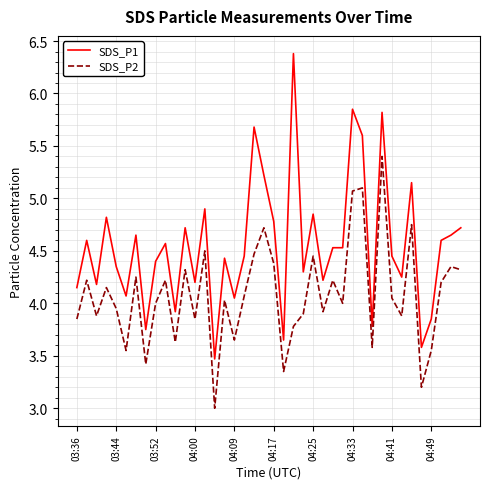

What is the difference between the maximum and minimum values in the SDS_P2 series?

2.4